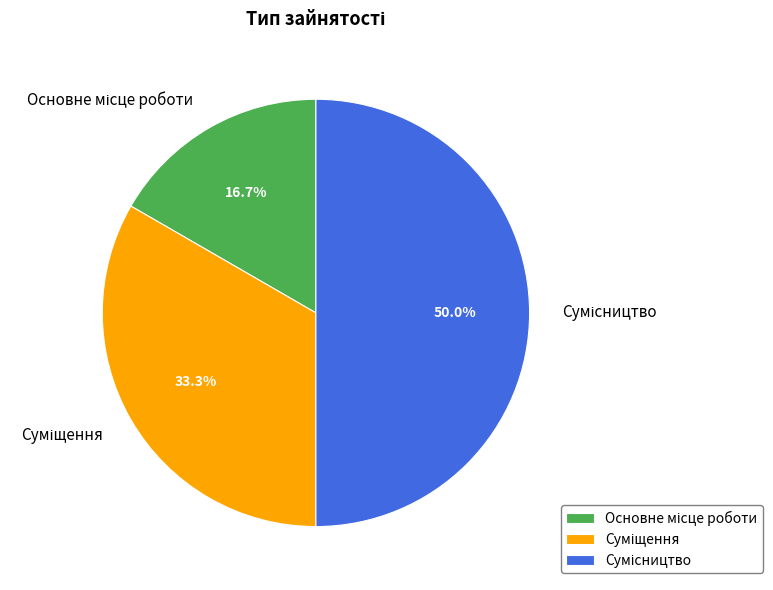

What is the change in value from Основне місце роботи to Сумісництво?

+2